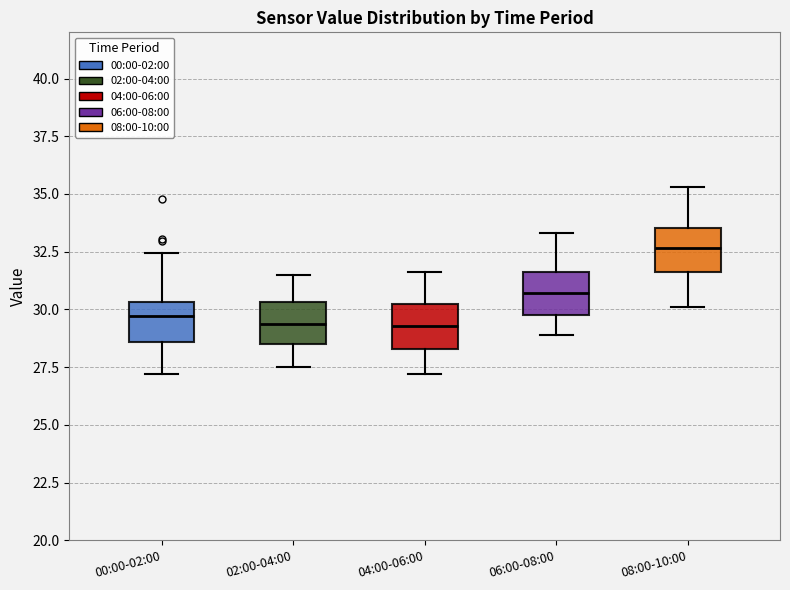

Where does the median line of the box for 02:00-04:00 sit on the y-axis? The values are not printed on the chart, so give them approximately, as read against the axis.

29.5